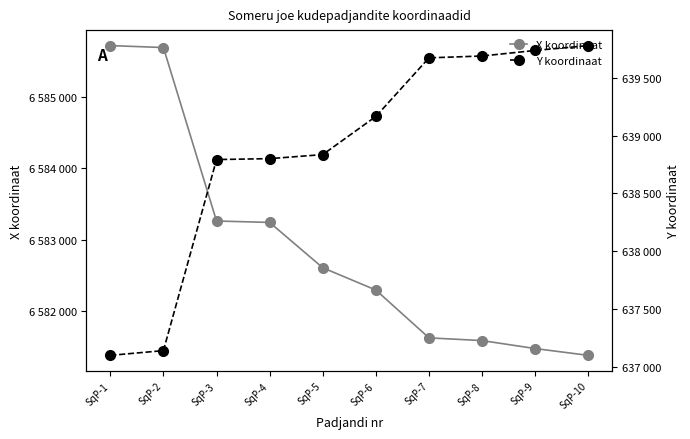

What is the difference between the X koordinaat values at SqP-6 and SqP-7?

670